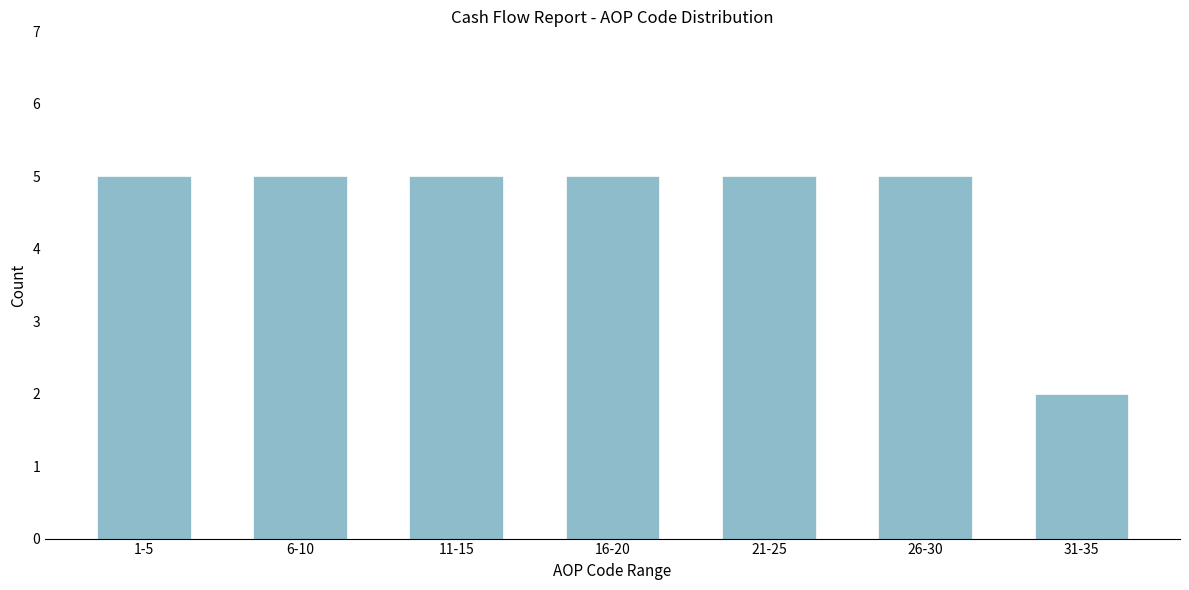

Reading left to right, list all the values displayed in this chart.

5	5	5	5	5	5	2